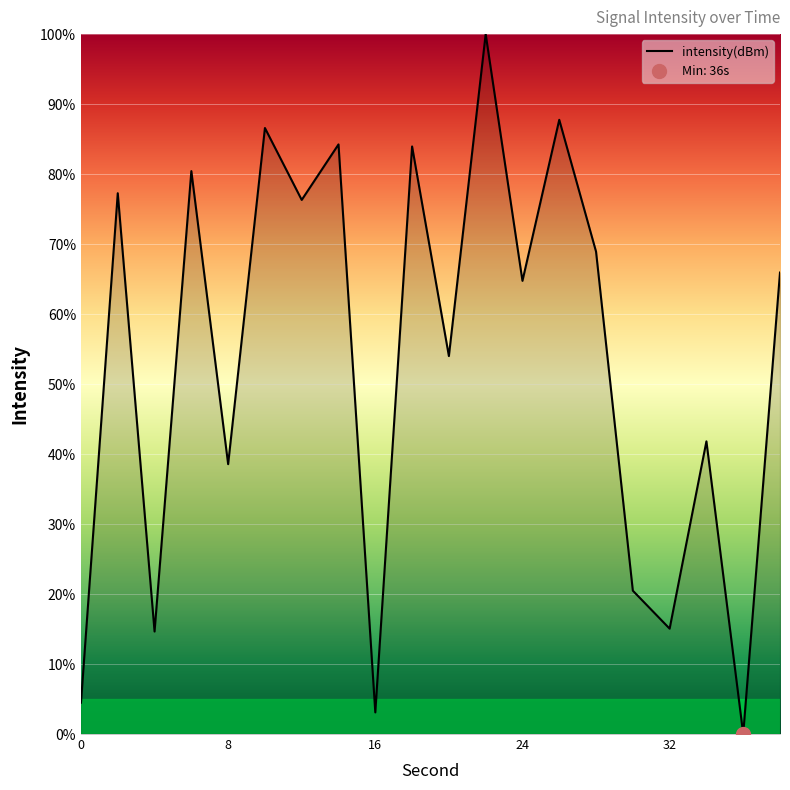

True or false: intensity(dBm) has a value of 15.1 at 32.

True